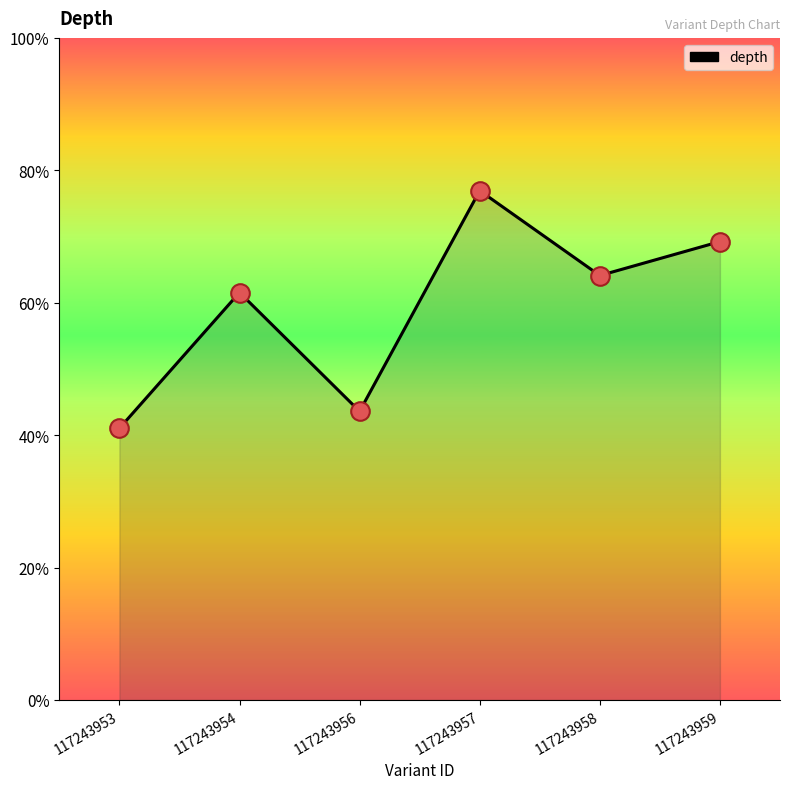

Which has a higher value, 117243957 or 117243956?

117243957